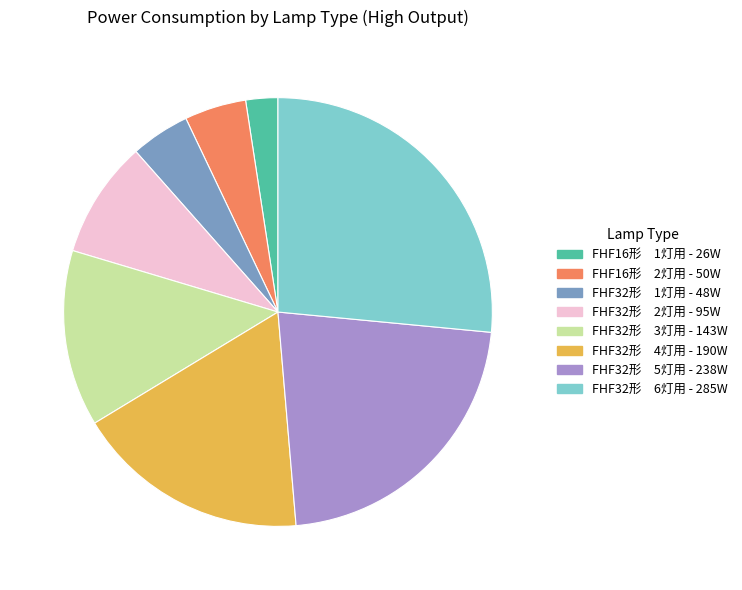

How many slices are in this pie chart?

8